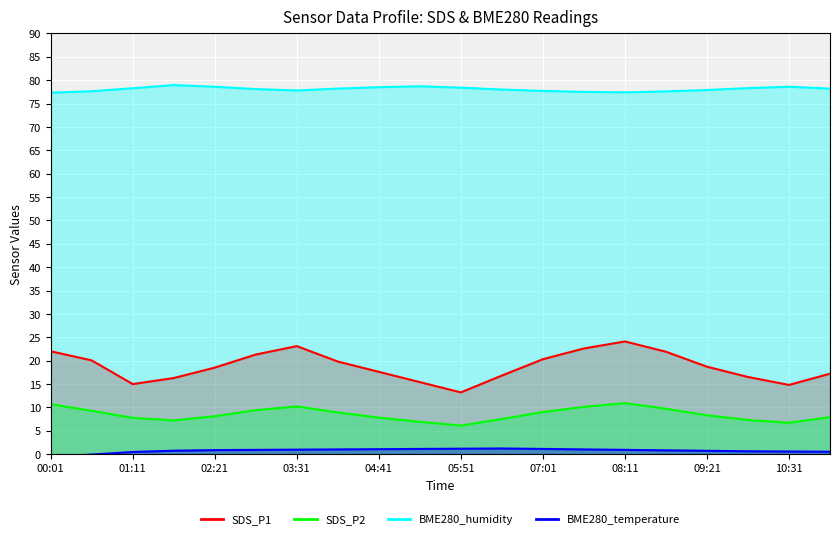

Which series has the largest total across all categories?

BME280_humidity